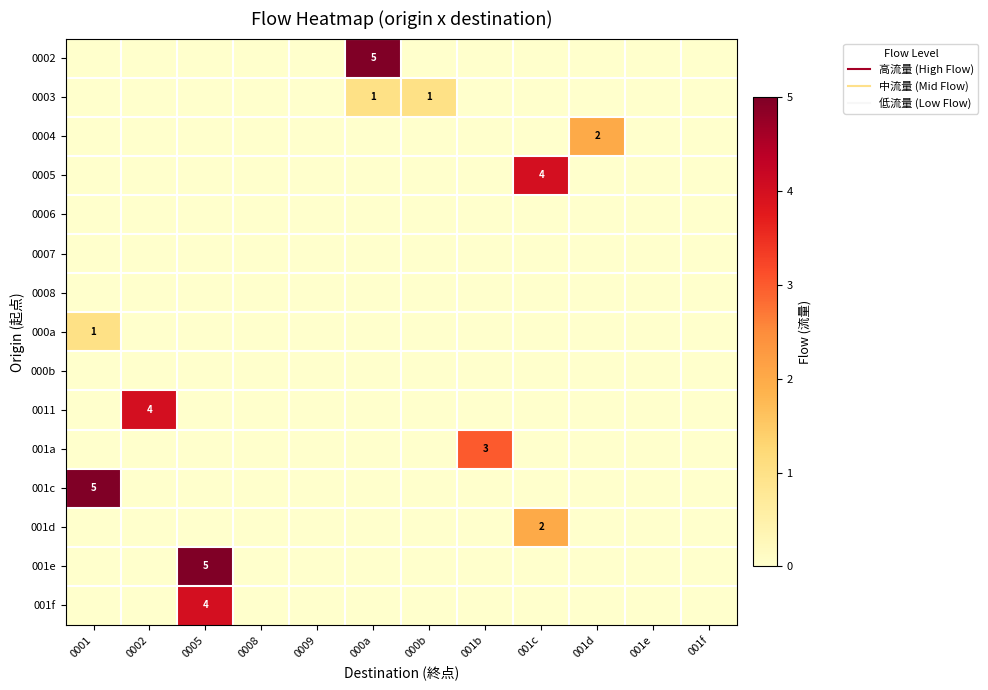

What is the sum of all 0003 values?

2